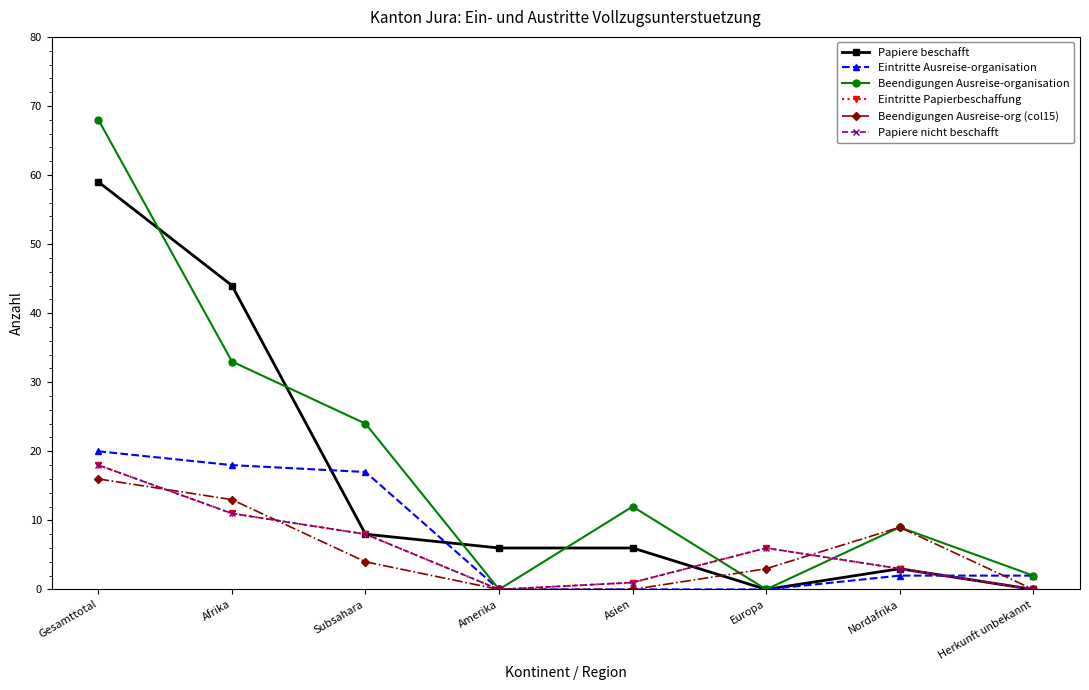

Is this an area chart (filled region under the line)?

No